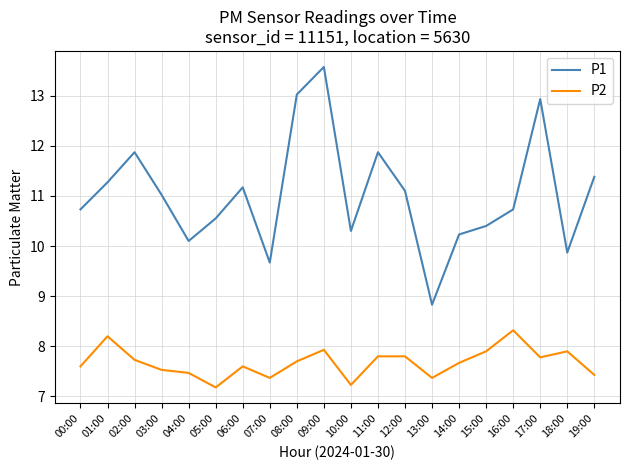

What is the total value across all series at 02:00?

19.6